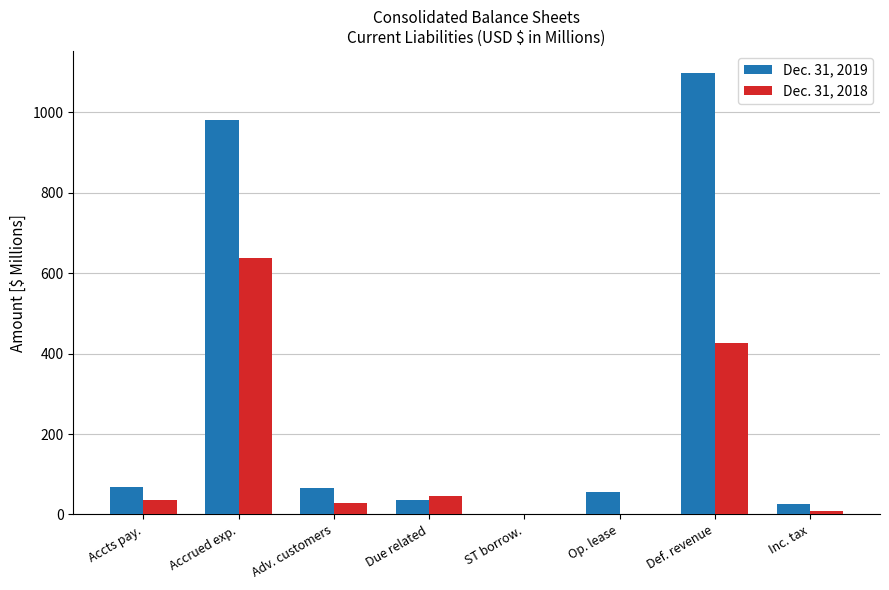

What is the spread (max minus min) of values at Accts pay.?

32.2